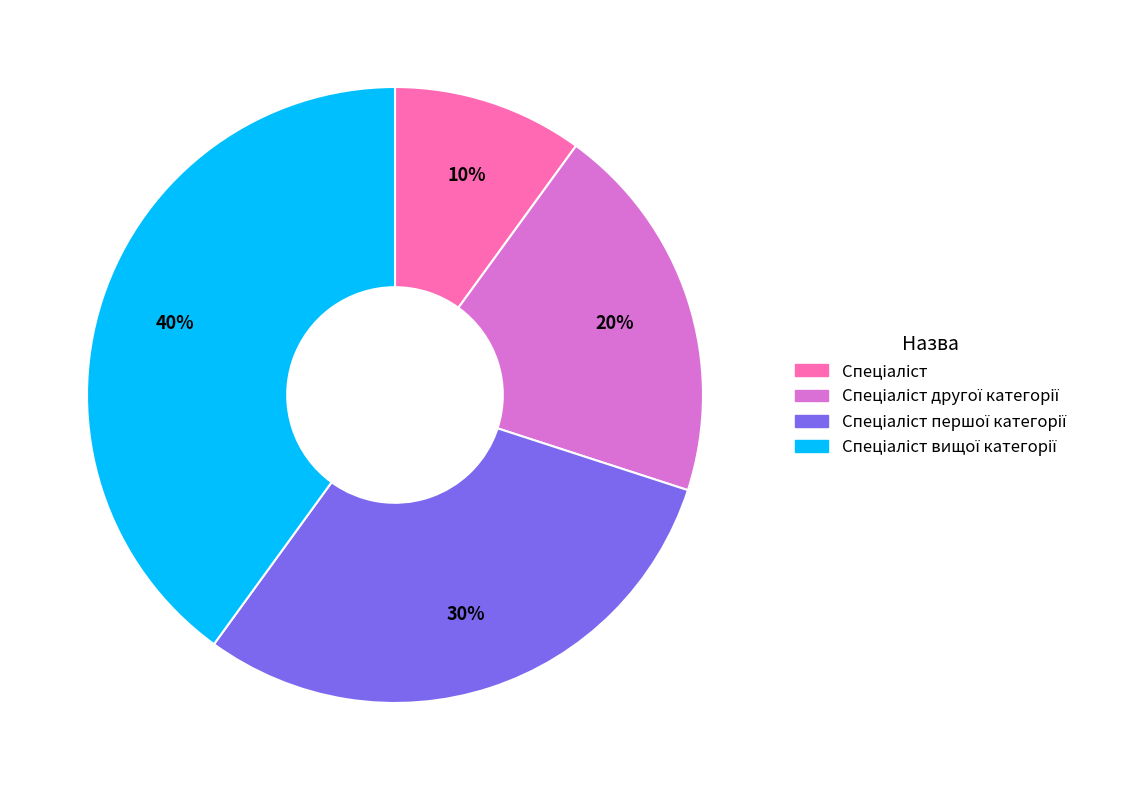

Does any single category account for the majority?

No